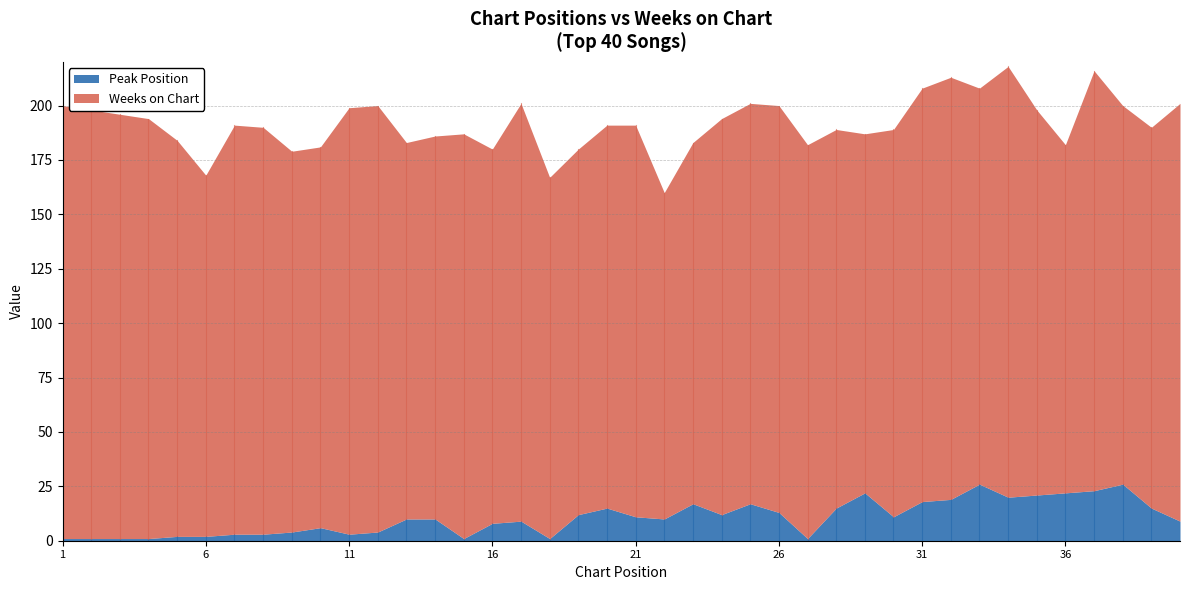

Rank the series by their average value, from lowest to highest.

Peak Position, Weeks on Chart